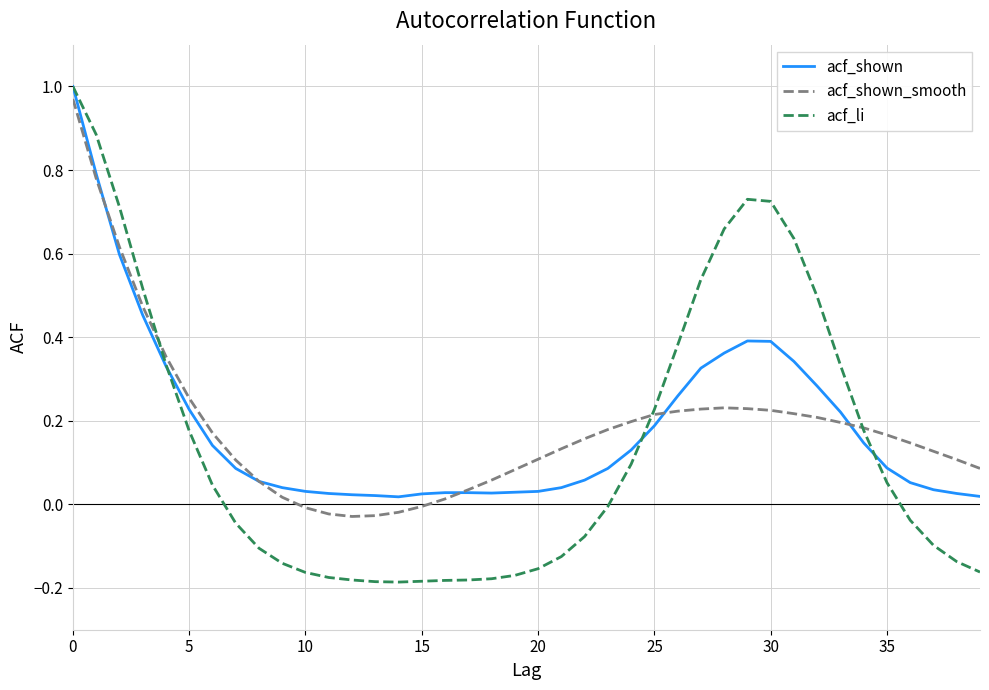

Which series has the largest range (max minus min)?

acf_li